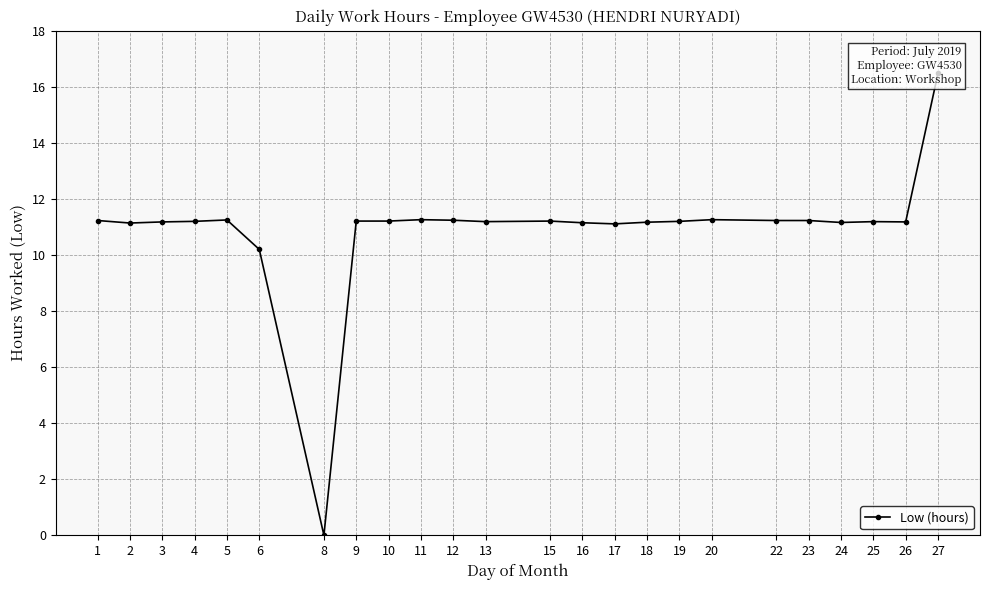

The chart shows a value of 16.8 at 13. True or false?

False